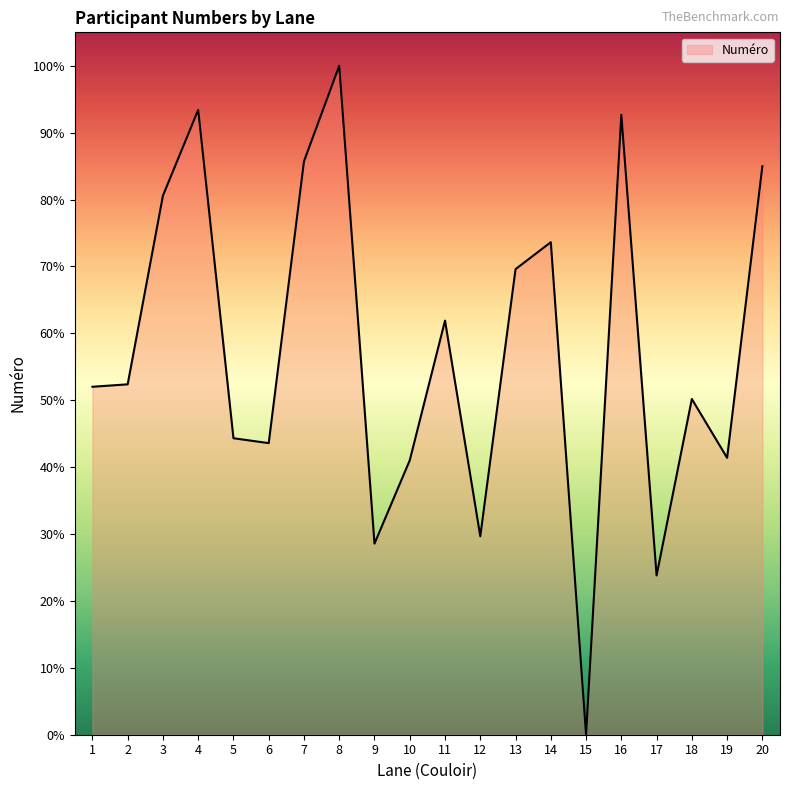

The chart shows a value of 31.8 at 7. True or false?

False